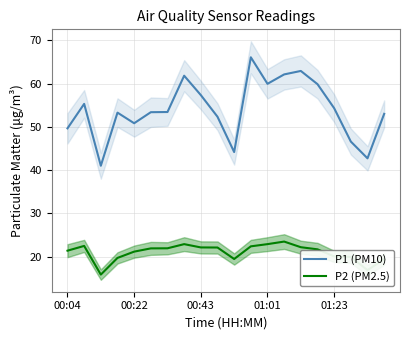

What position from the left is 13?

14